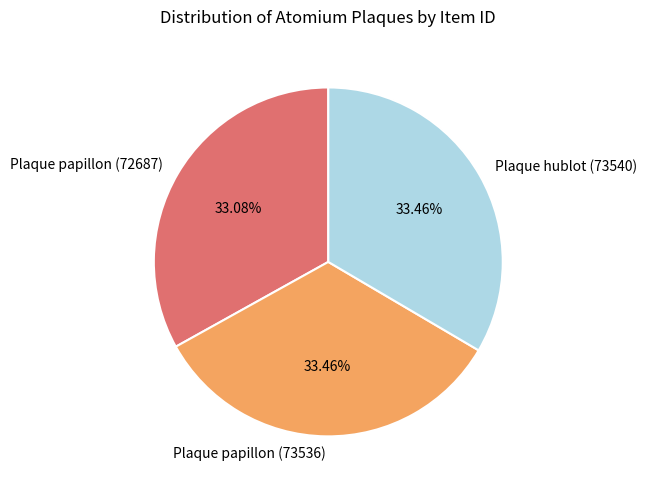

How many segments does this pie chart have?

3